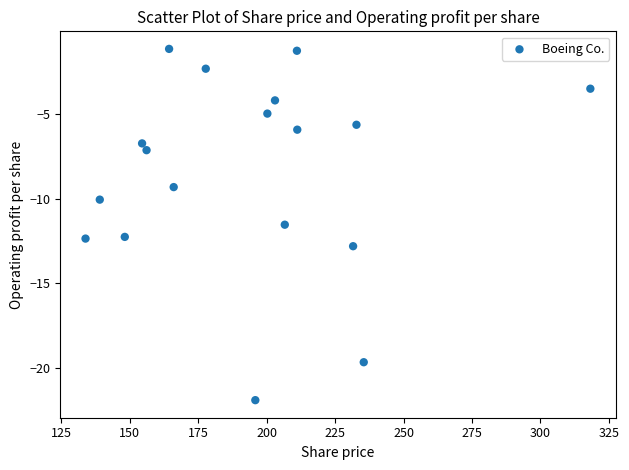

What Y value in the scatter plot is closest to -11?

-11.5